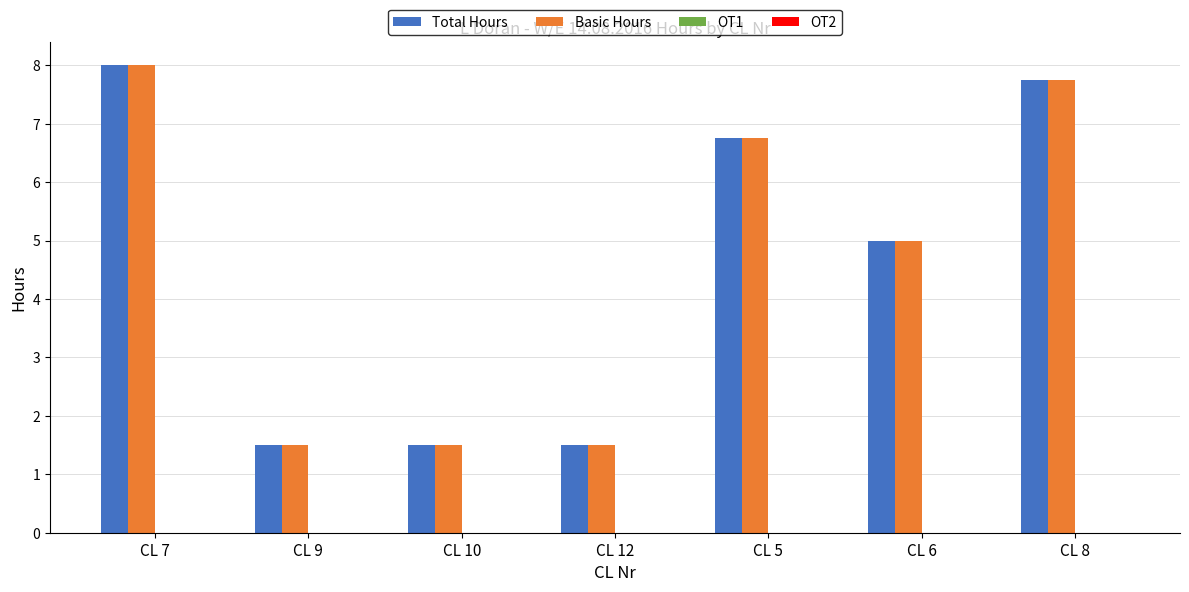

Is it true that Total Hours equals 2.2 at CL 9?

False